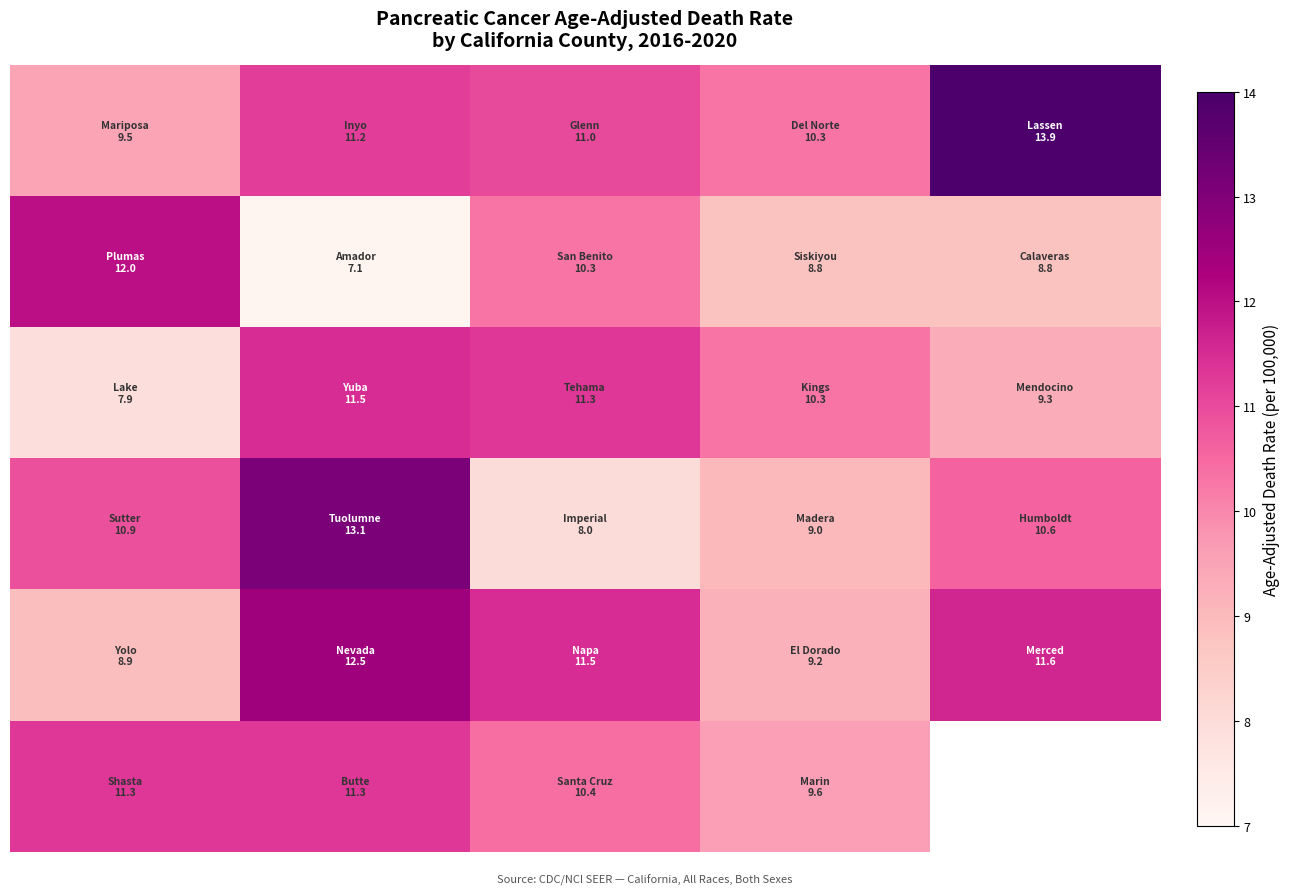

What is the spread (max minus min) of values at 4?

5.1